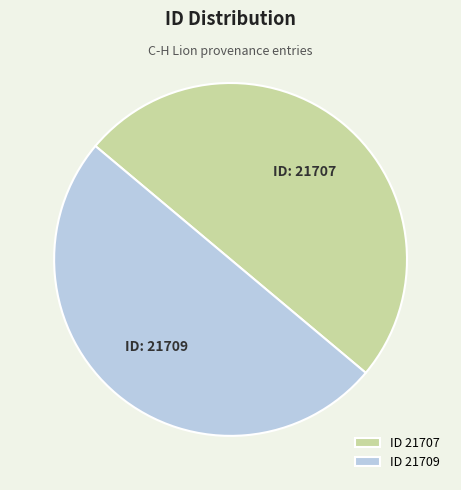

Combined, do ID 21709 and ID 21707 account for over 50%?

Yes